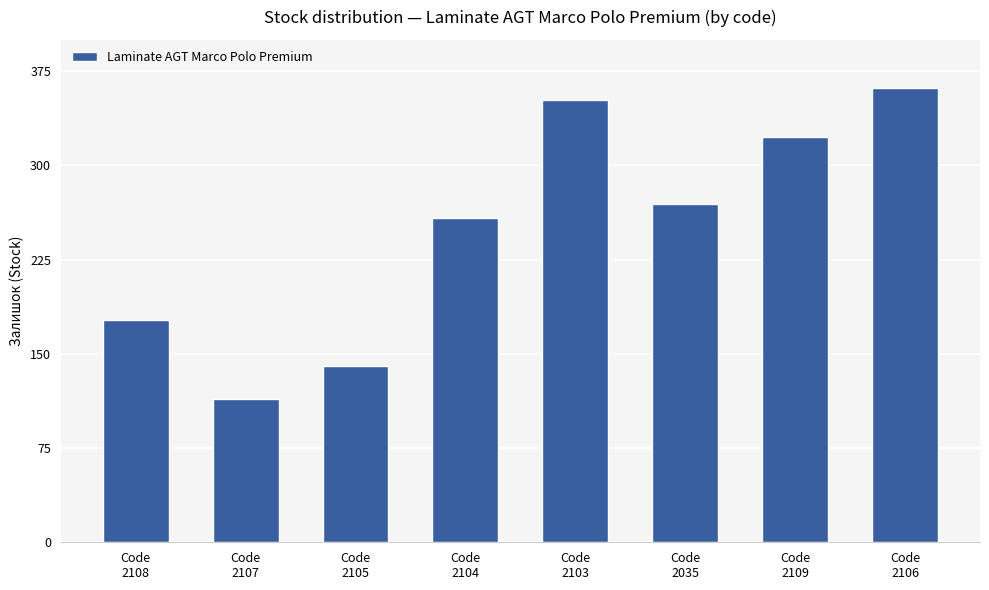

How many values are below 269?

4